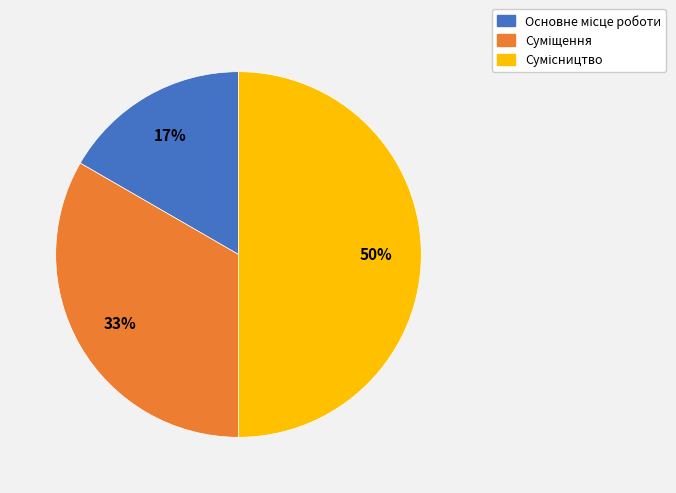

To the nearest percent, what is the difference between the largest and smallest slice percentages?

33%